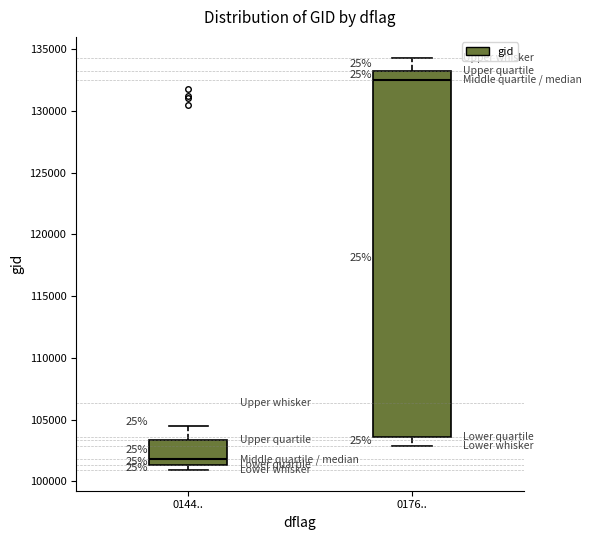

Which box is the tallest, from its lower edge to its upper edge?

0176..